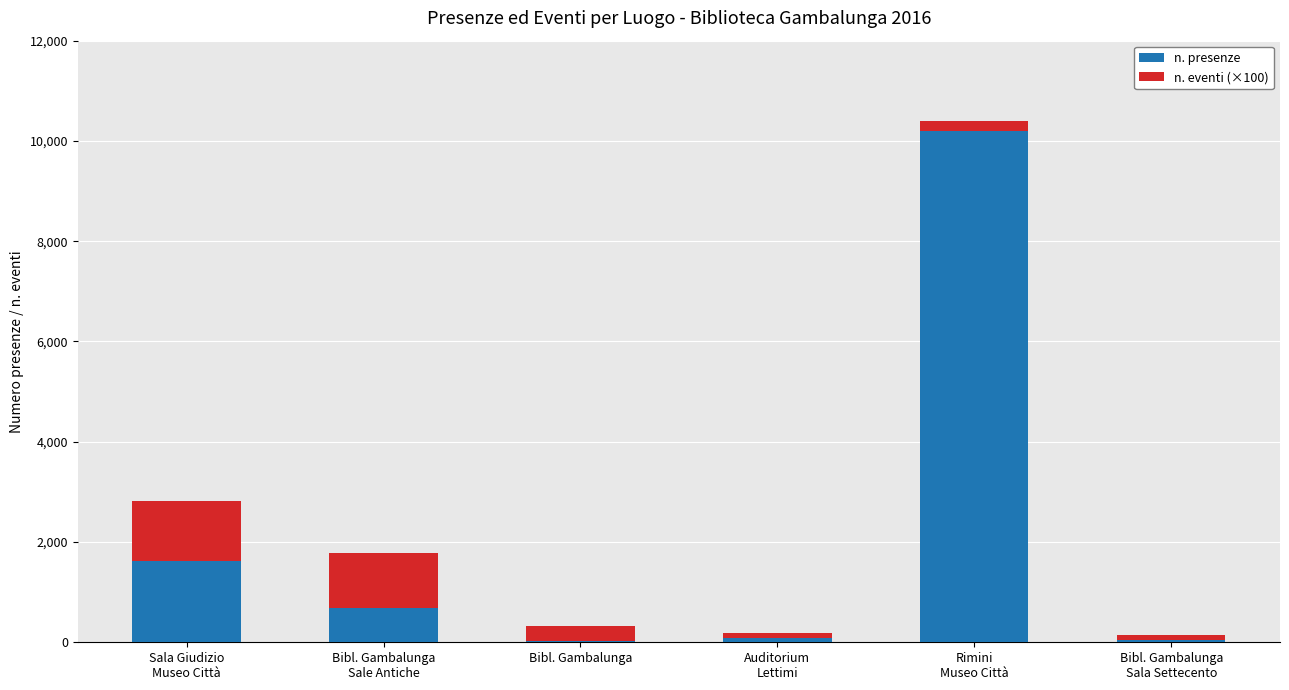

What is the maximum value for n. presenze?

10207